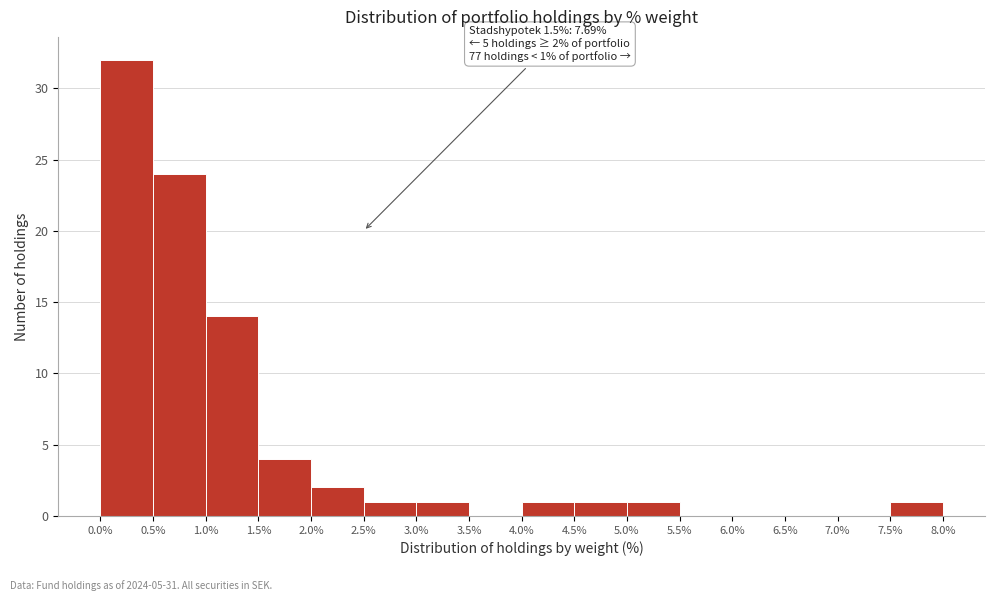

Over which range of the x-axis is the bar tallest?

0.0% to 0.5%